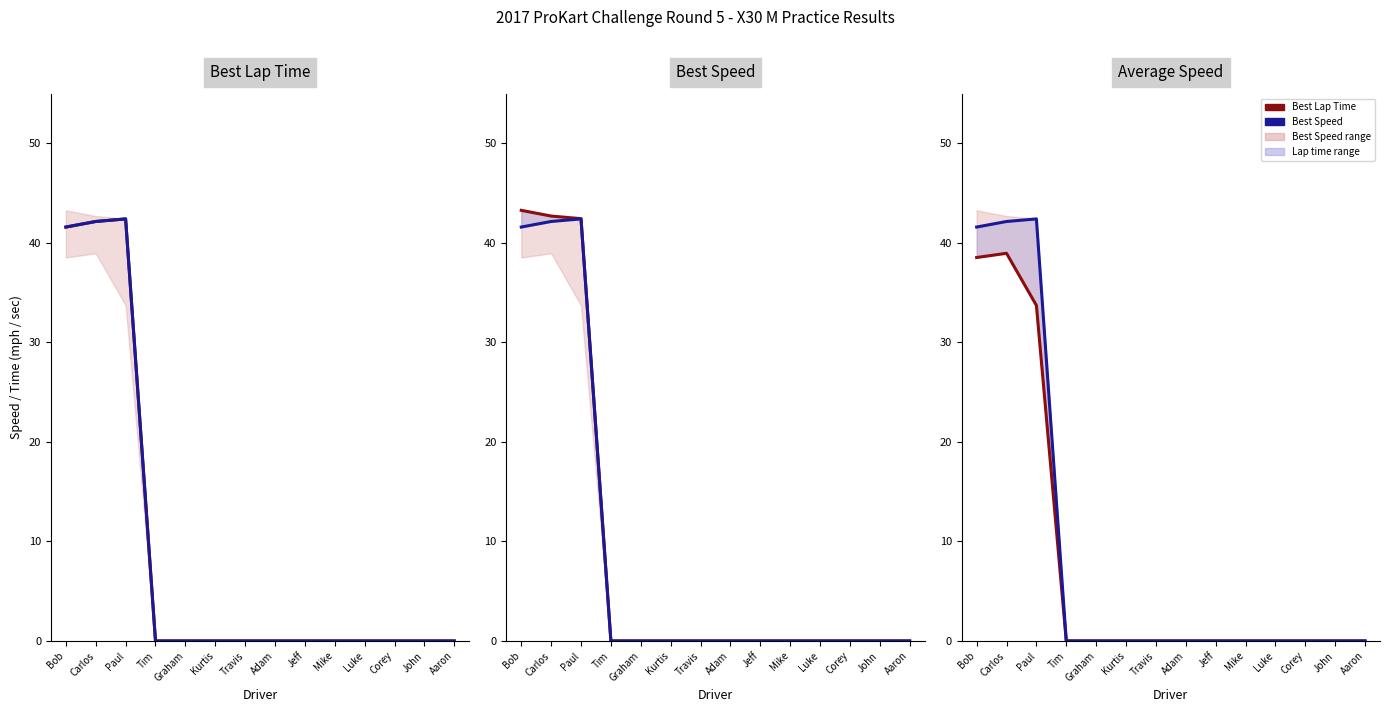

What is the label of the 3rd point from the left?

Paul